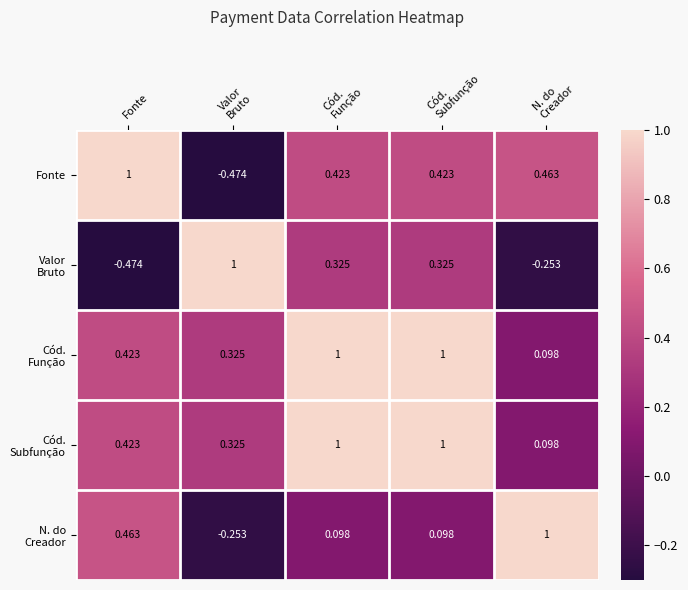

What is the difference between the highest and lowest values at Cód.
Função?

0.9